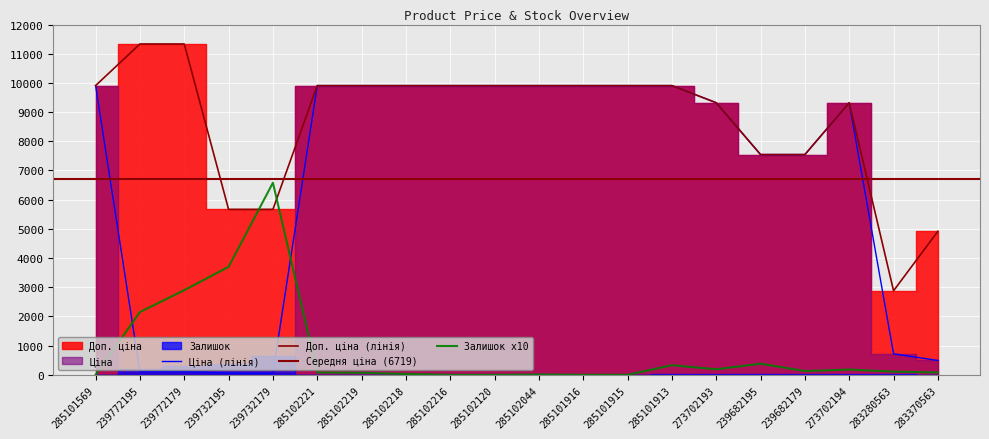

Does the chart display data point markers on the line(s)?

No